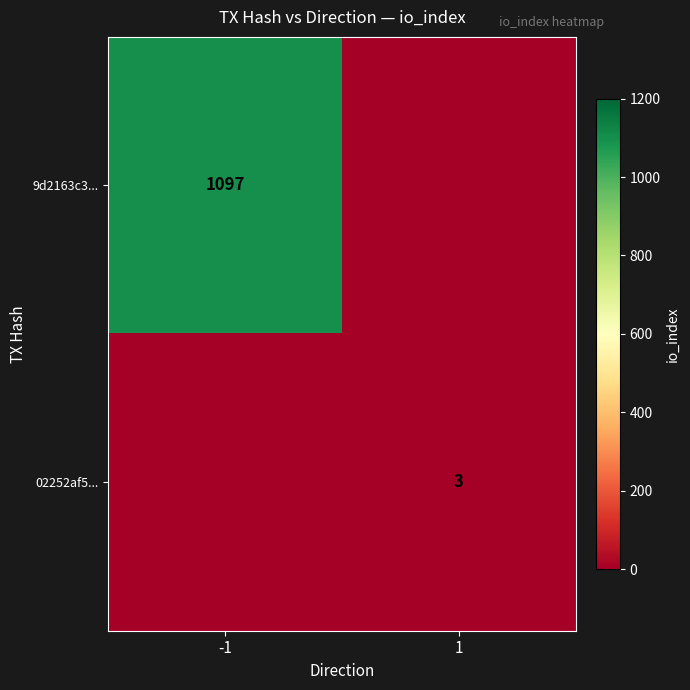

The value of 9d2163c3... at -1 is 1097. True or false?

True